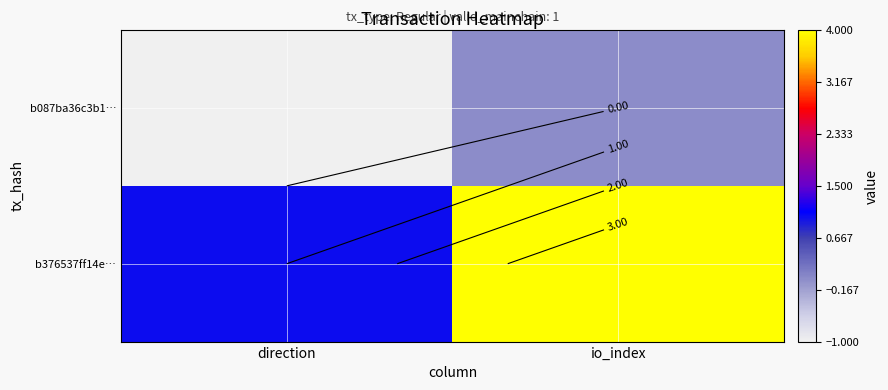

What is the greatest value displayed?

4